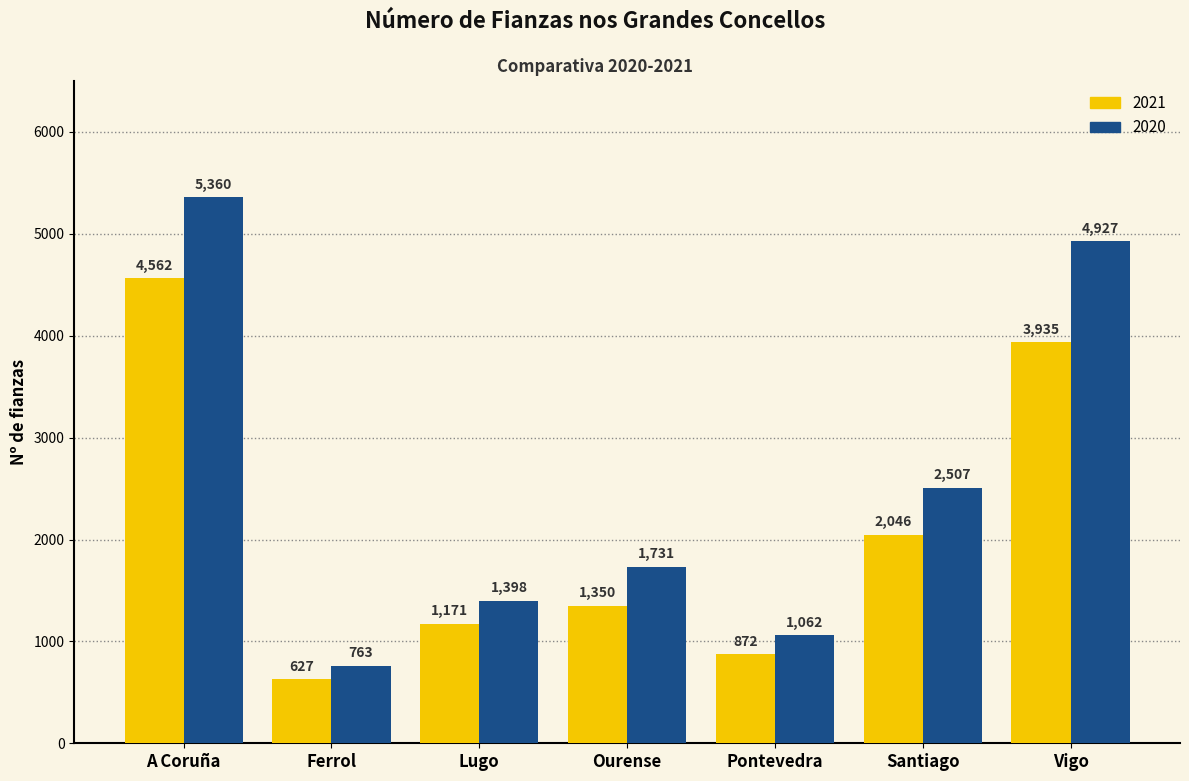

What is the difference between the maximum and minimum values in the 2021 series?

3935